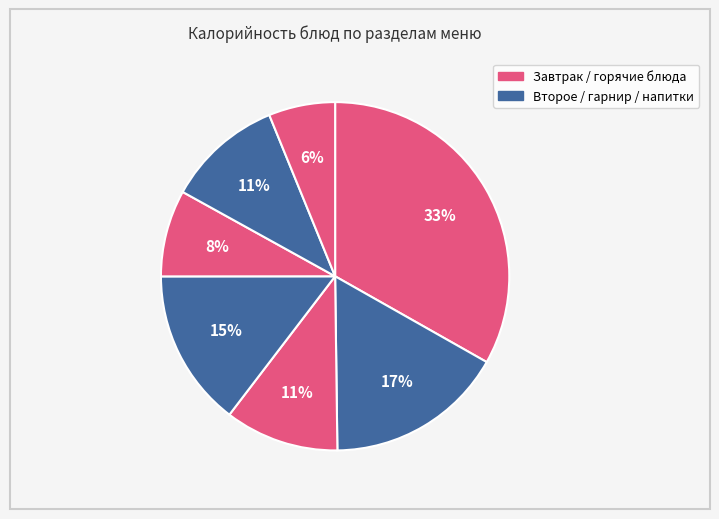

How many segments does this pie chart have?

7